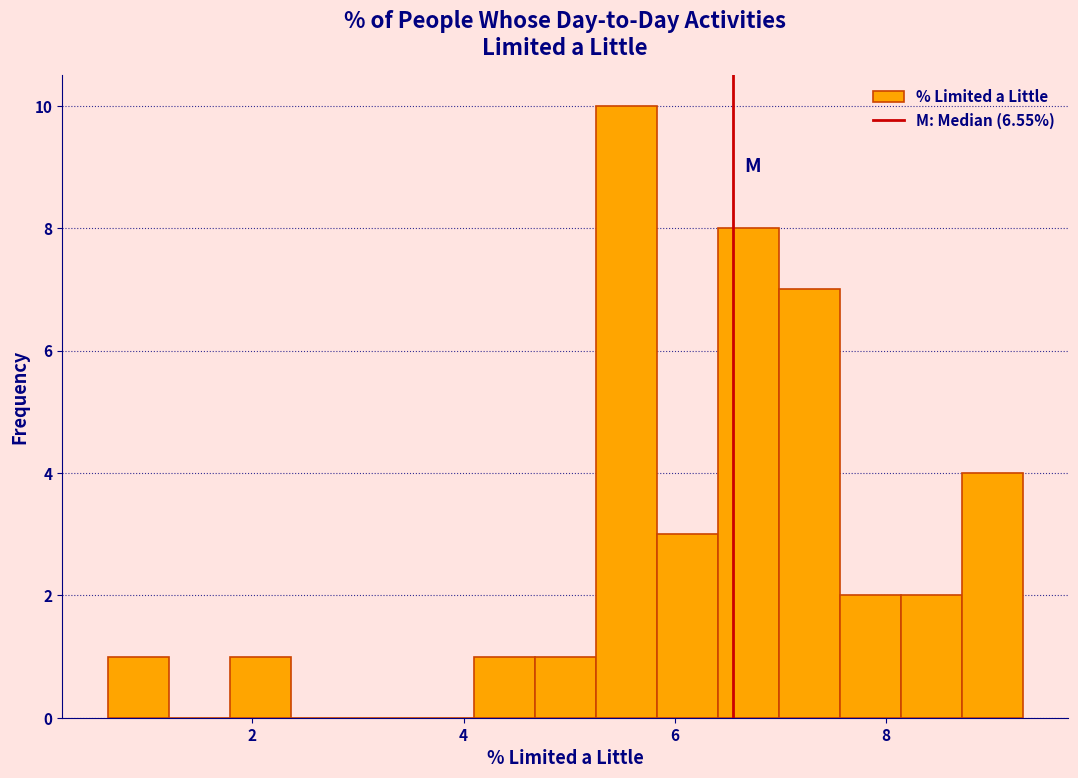

Around what value on the x-axis is the tallest bar? Give the approximate position of its centre, as read against the axis.

5.6